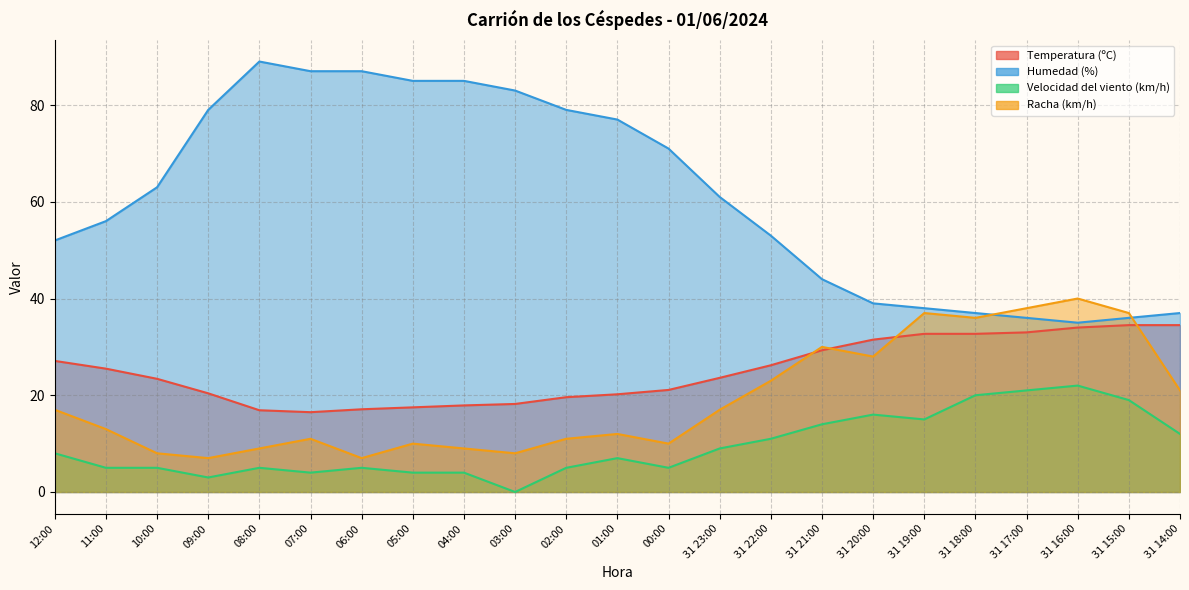

Where is the first local maximum for Racha (km/h)?

07:00